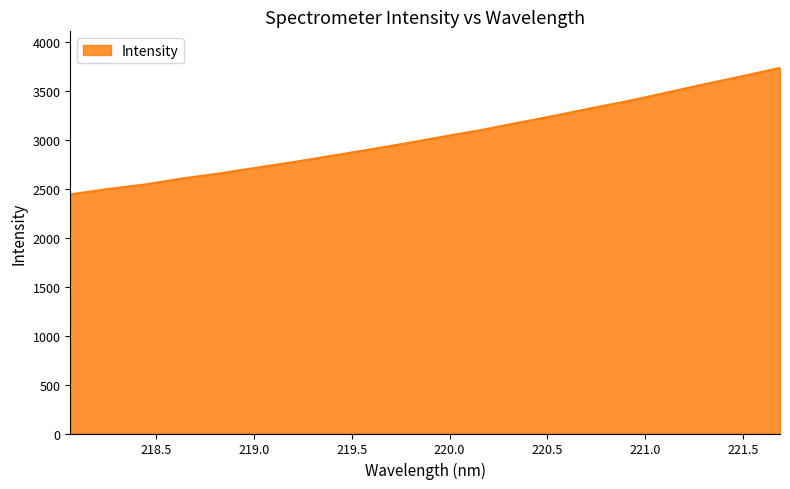

What is the difference between the maximum and minimum values?

1291.4